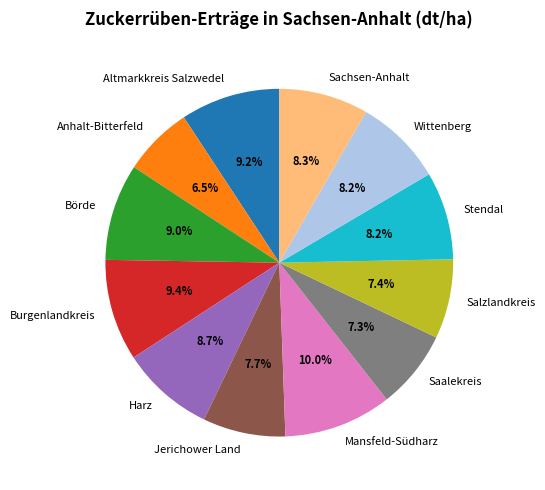

Does Burgenlandkreis represent more than half of the total?

No